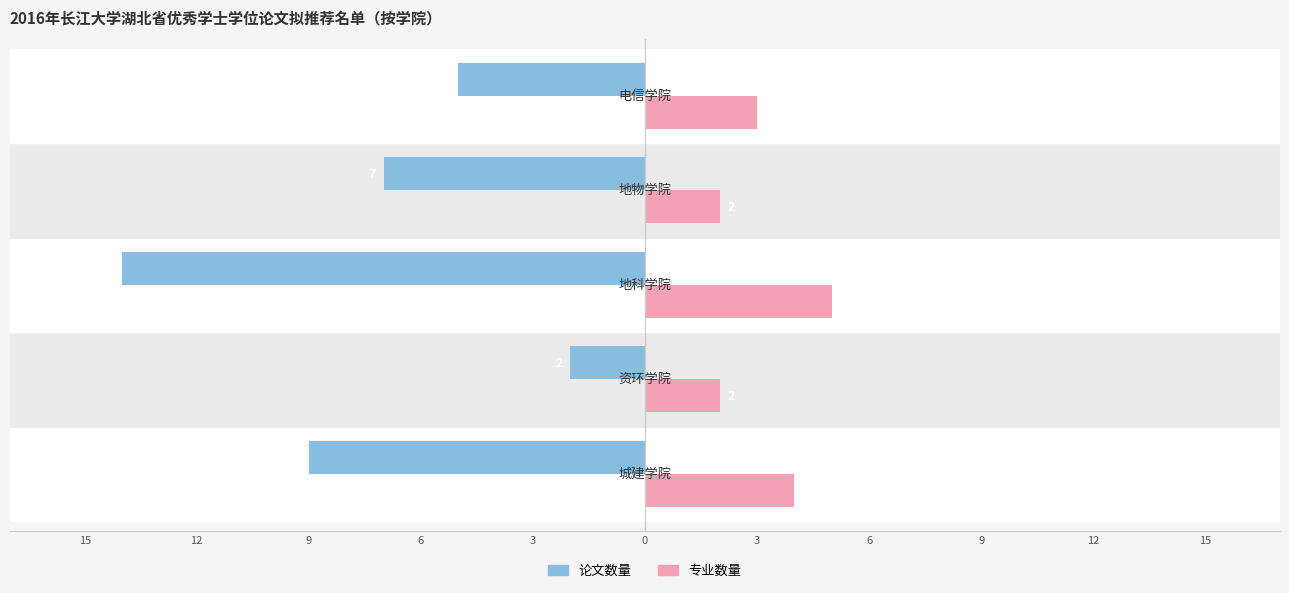

What is the average value of the 专业数量 series?

3